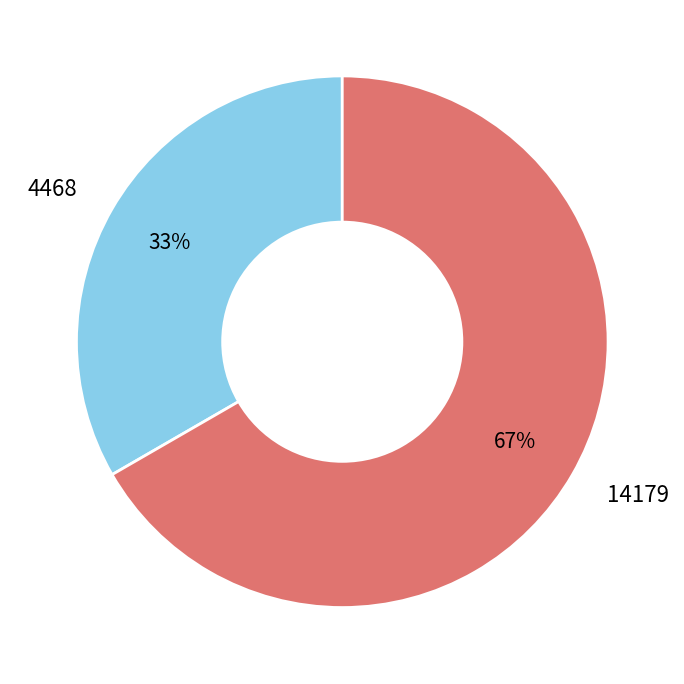

Rank the categories by value from lowest to highest.

4468, 14179